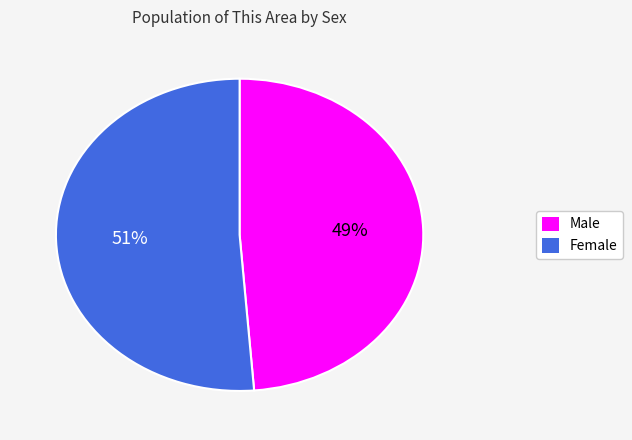

To the nearest percent, what is the combined percentage of Female and Male?

100%